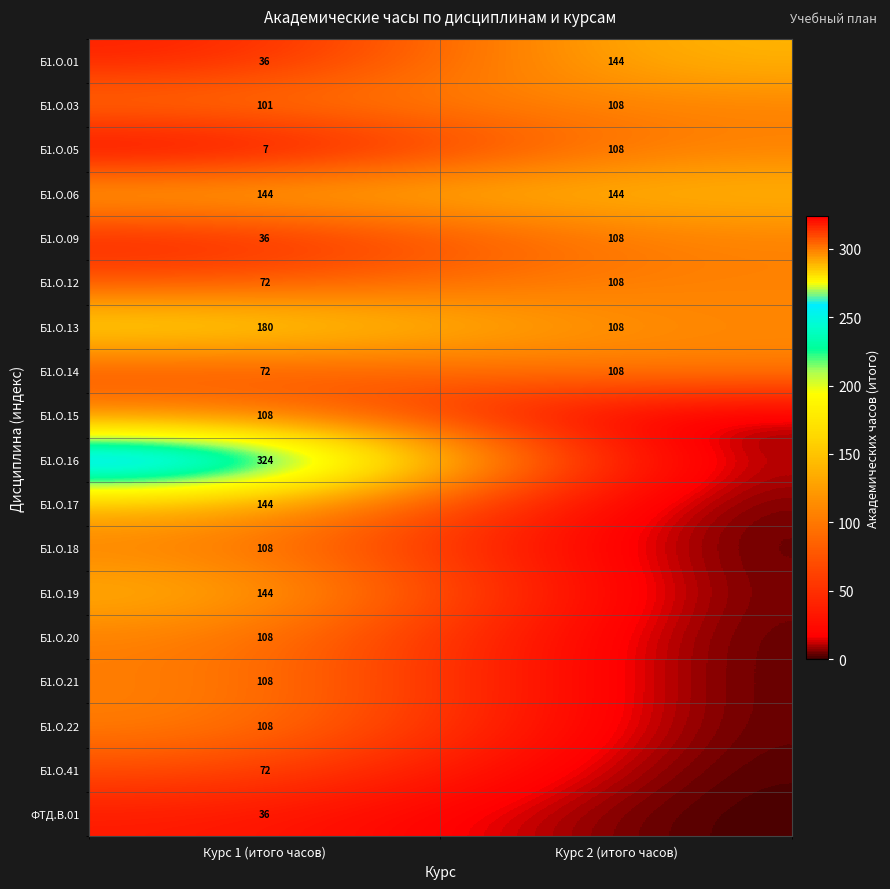

What is the sum of all Б1.О.03 values?

209